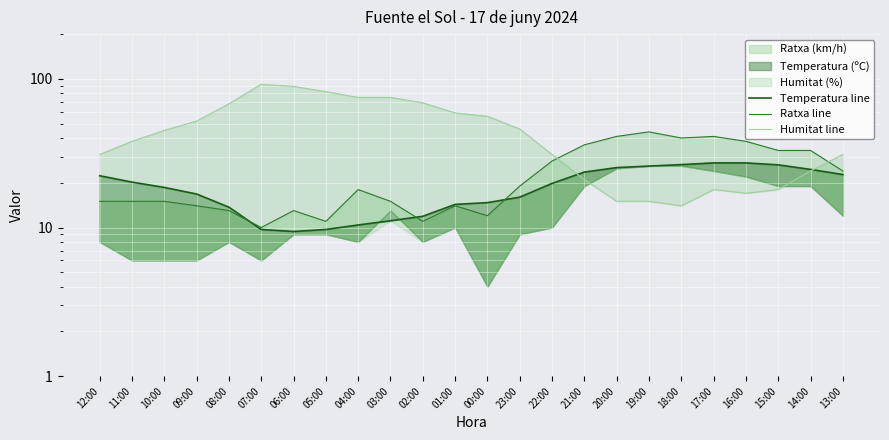

After their last crossing, which series has the higher values: Ratxa line or Humitat line?

Humitat line